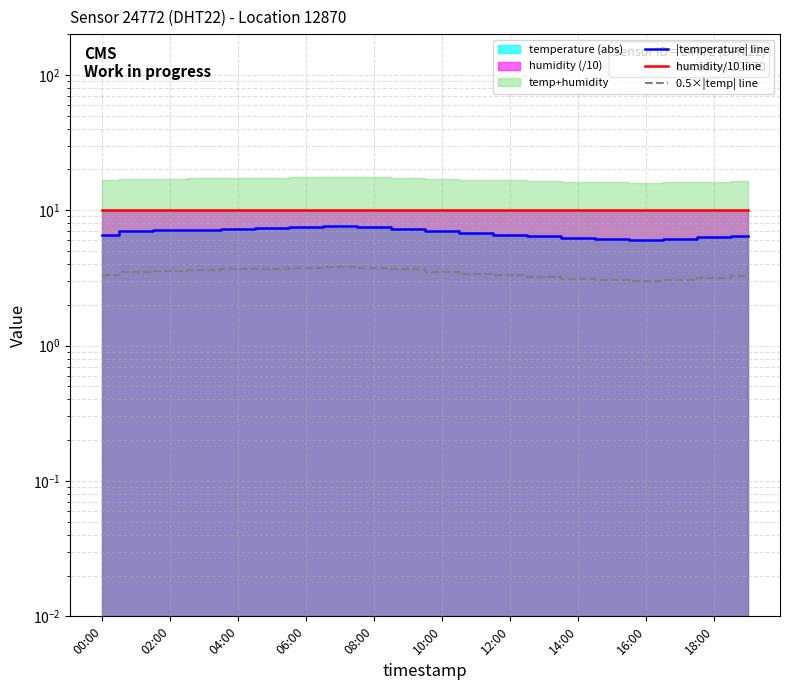

Rank the series by their maximum value, from lowest to highest.

0.5×|temp| line, |temperature| line, humidity/10 line